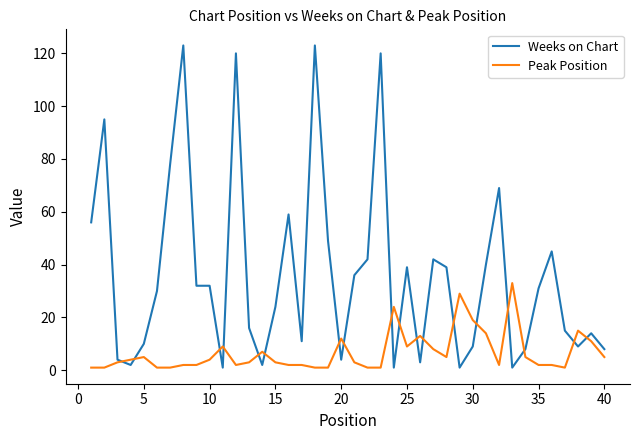

Which series has the largest range (max minus min)?

Weeks on Chart